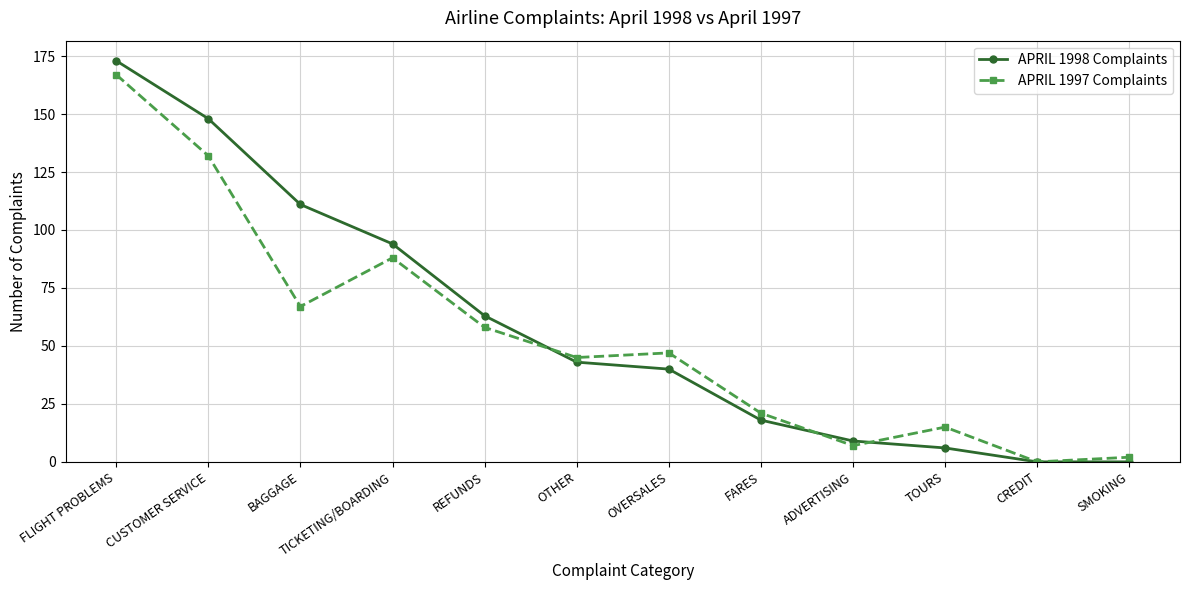

Where do APRIL 1998 Complaints and APRIL 1997 Complaints first cross each other?

REFUNDS and OTHER